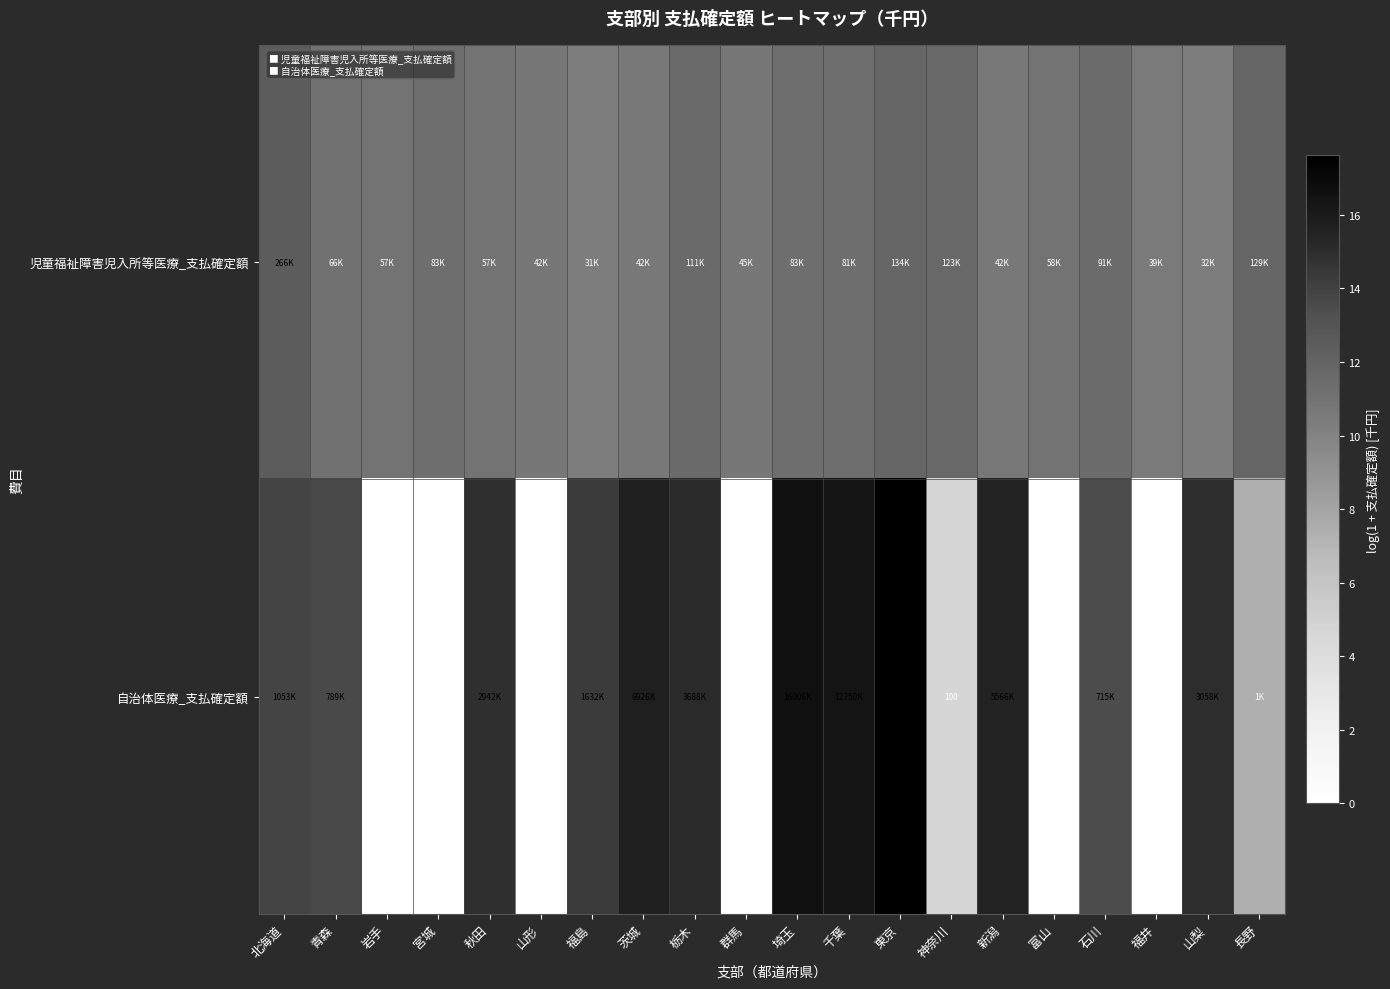

What is the sum of the 児童福祉障害児入所等医療_支払確定額 values at 宮城 and 長野?

23.1